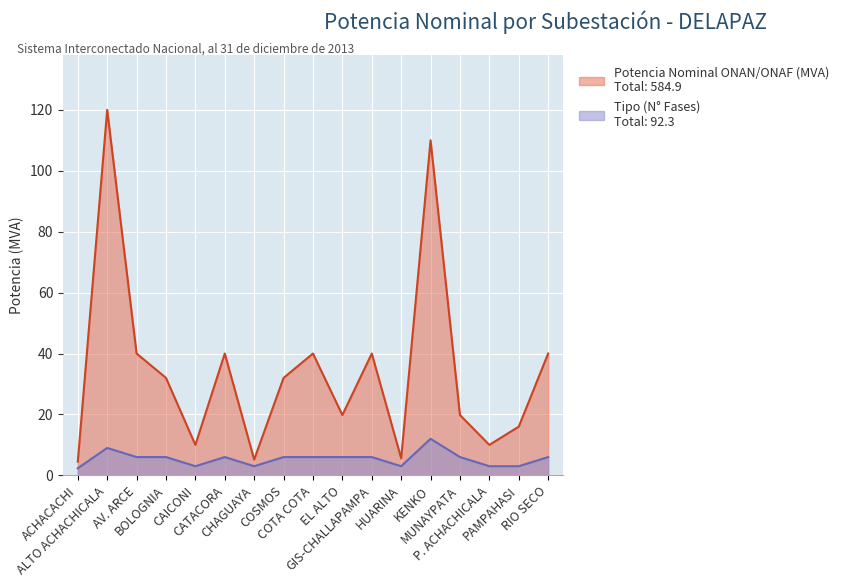

At which category does Potencia Nominal ONAN/ONAF (MVA) reach its first local valley?

CAICONI